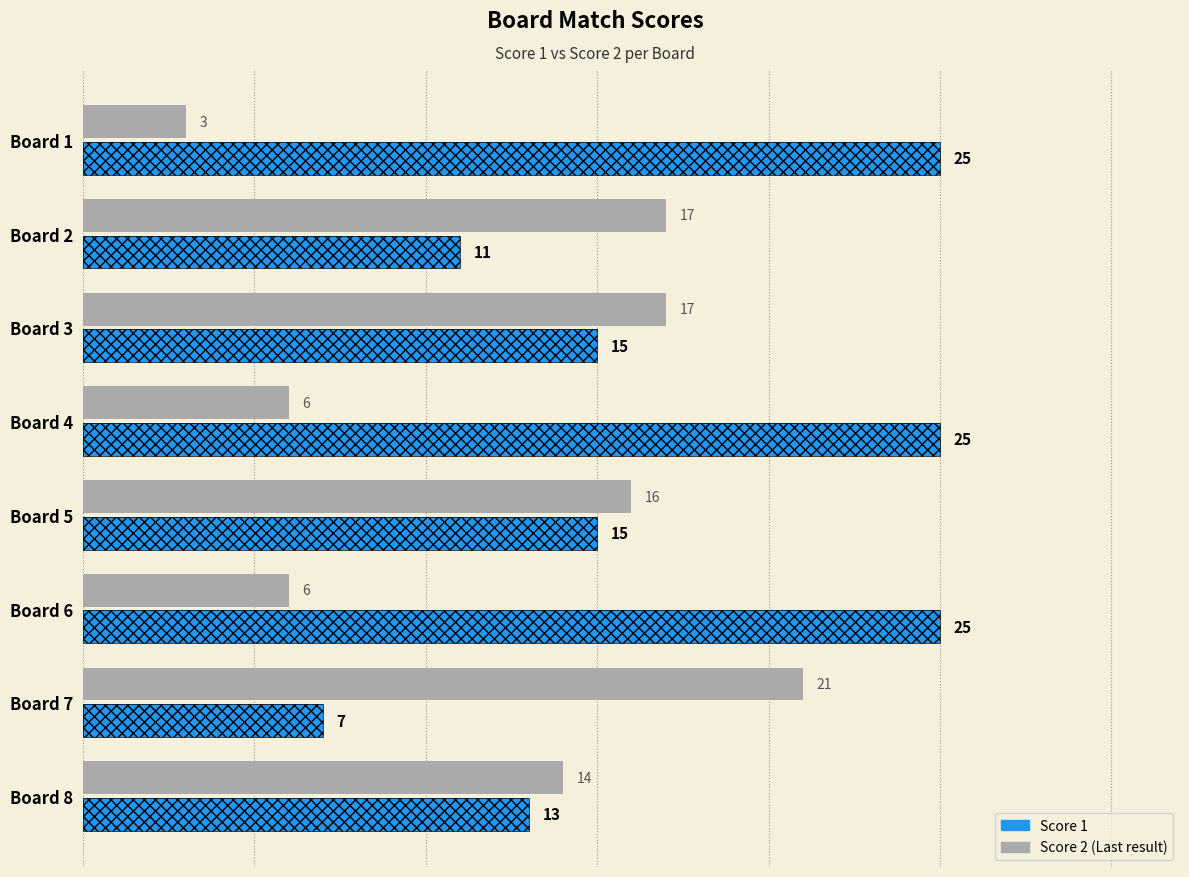

Which series has the largest range (max minus min)?

Score 2